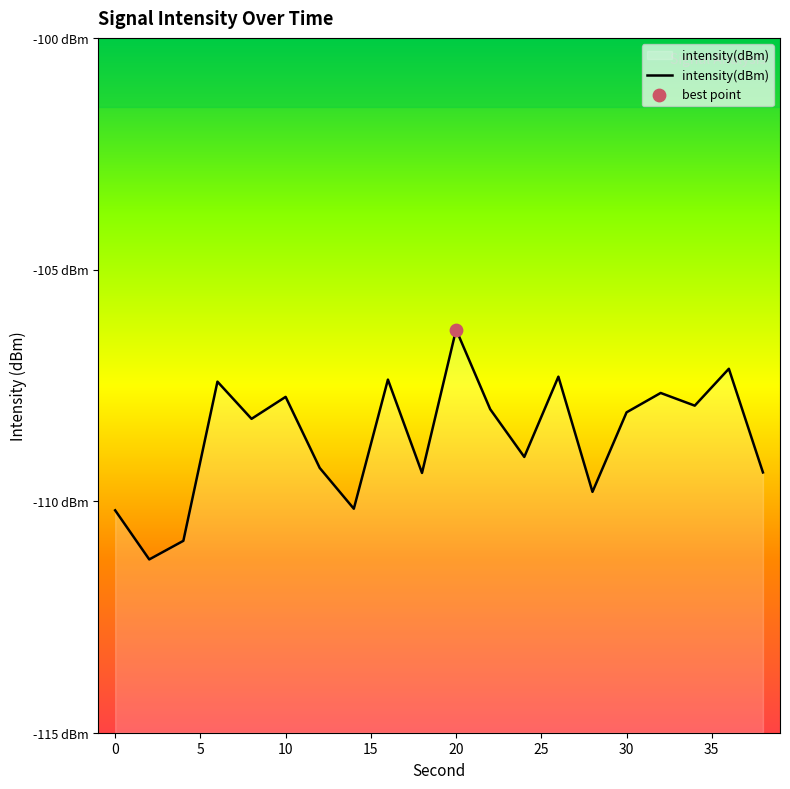

What is the change in value from 2 to 4?

+0.4